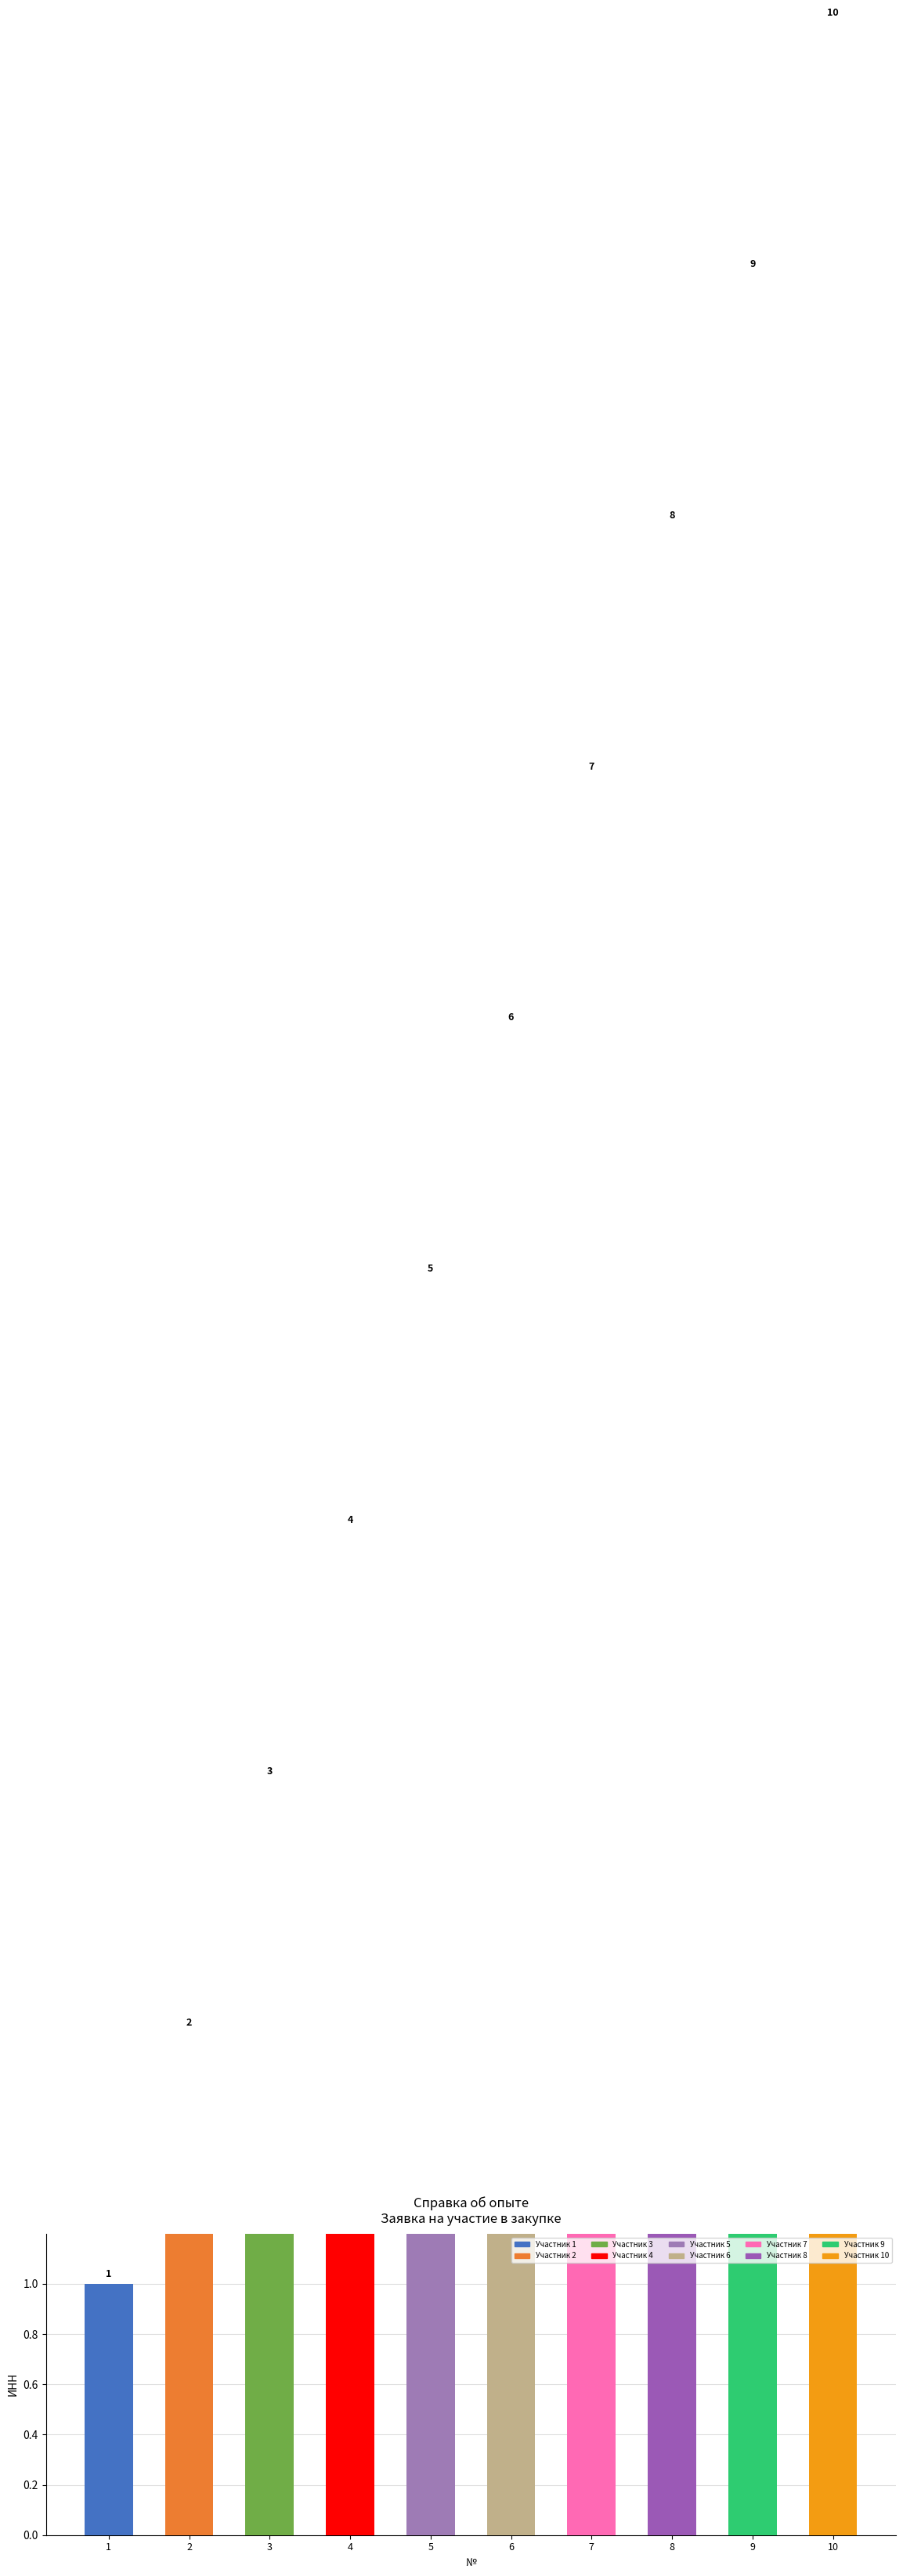

Where is the data nearest to the value 5?

5